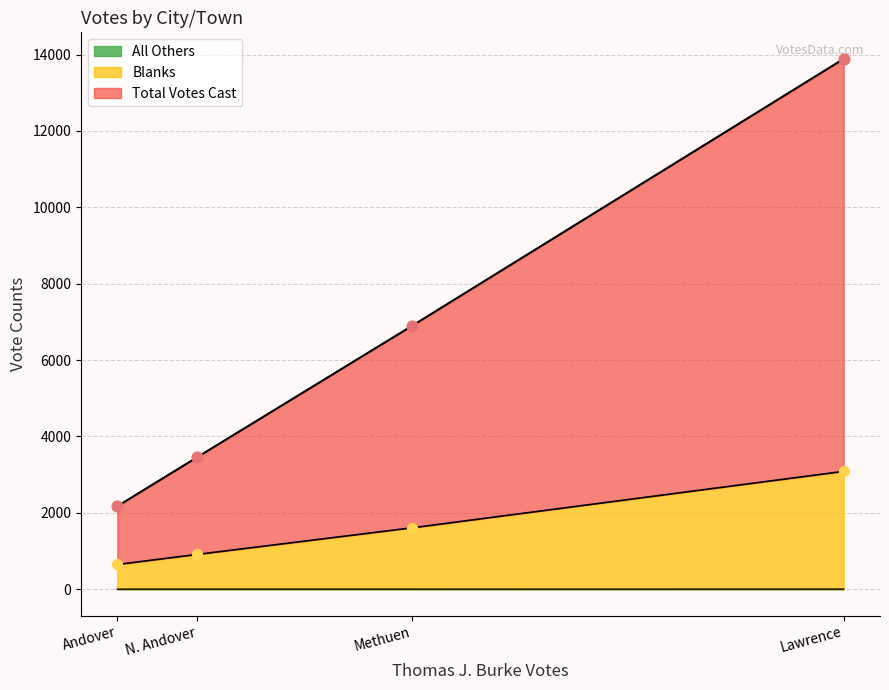

Which series has the largest total across all categories?

Total Votes Cast